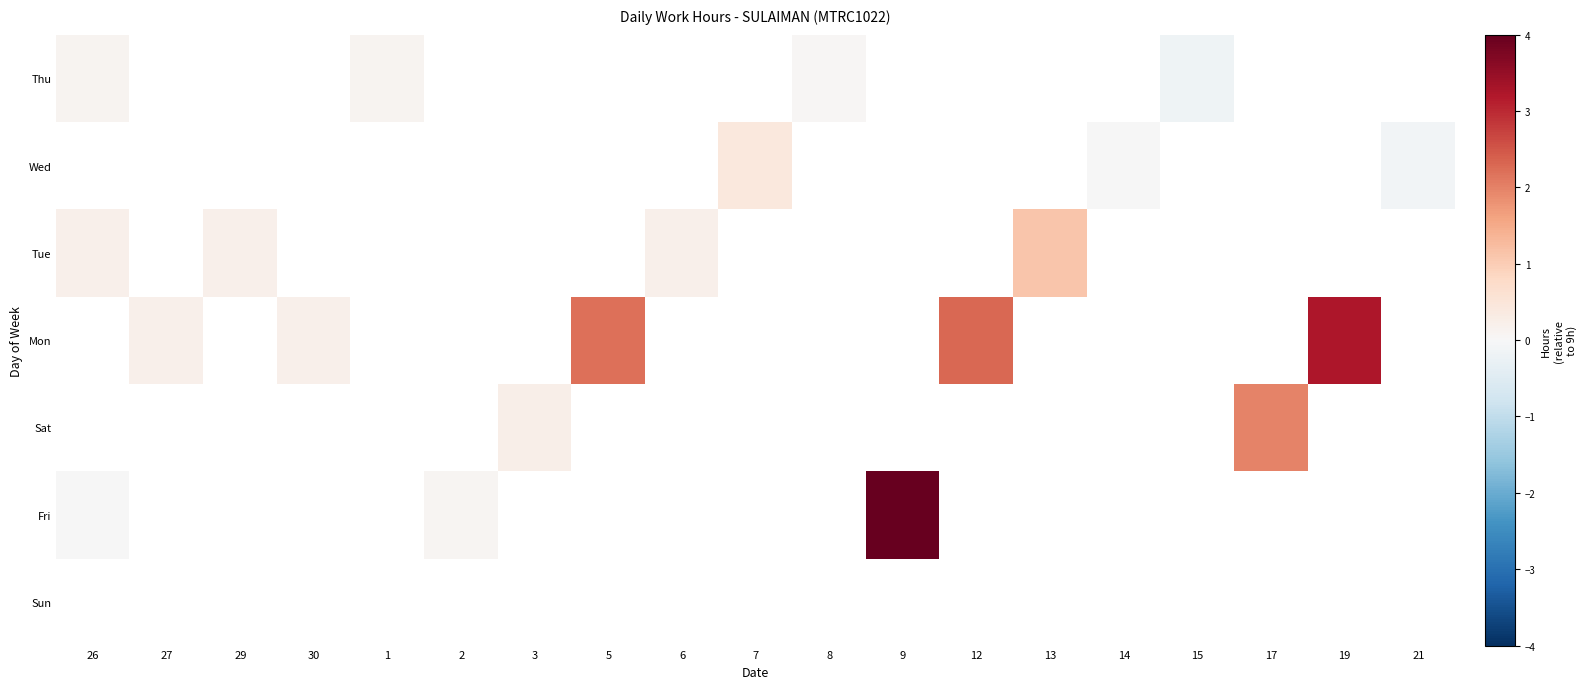

True or false: Thu has a value of -0.2 at 15.

True